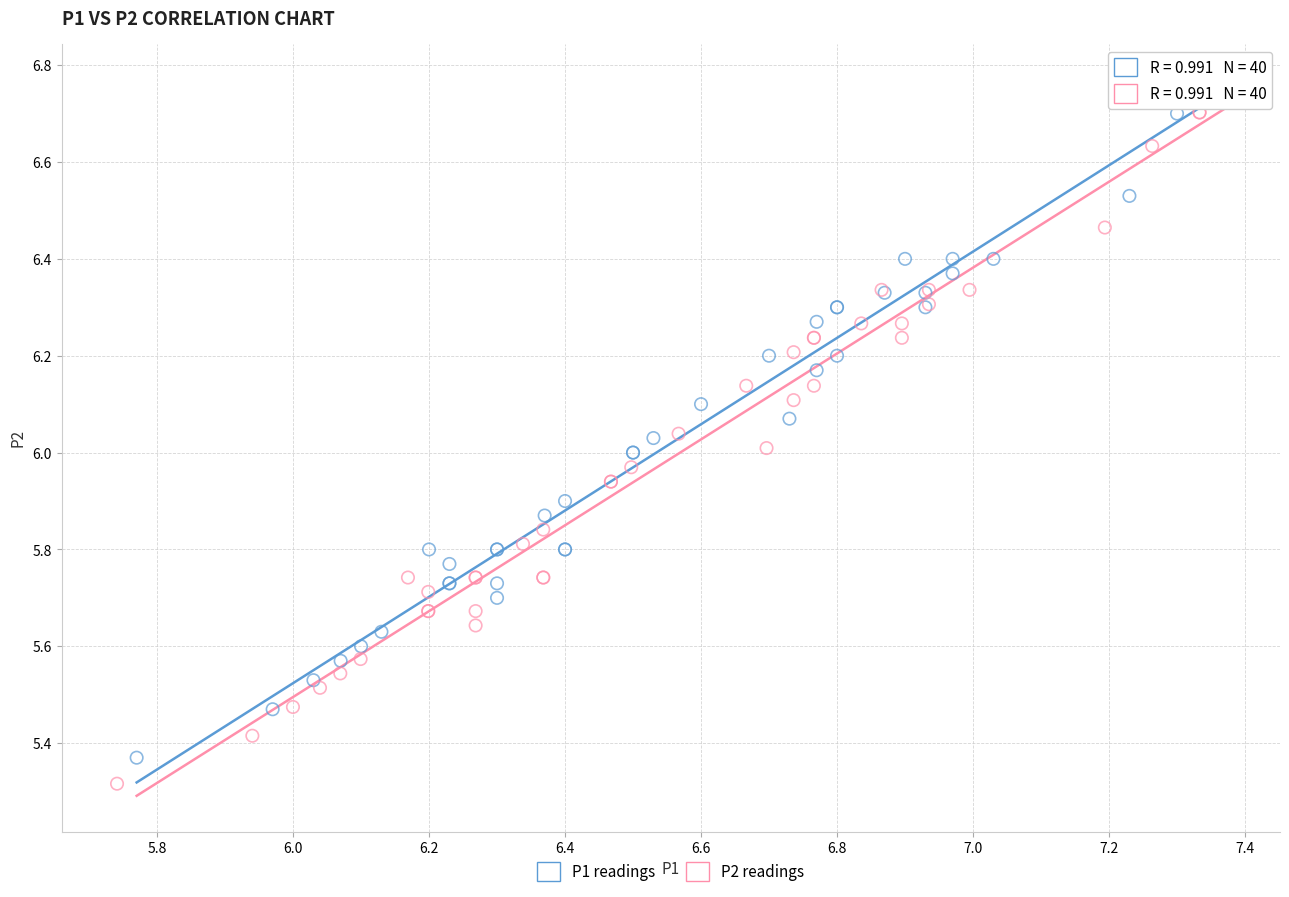

Which series reaches the maximum Y coordinate?

P1 readings